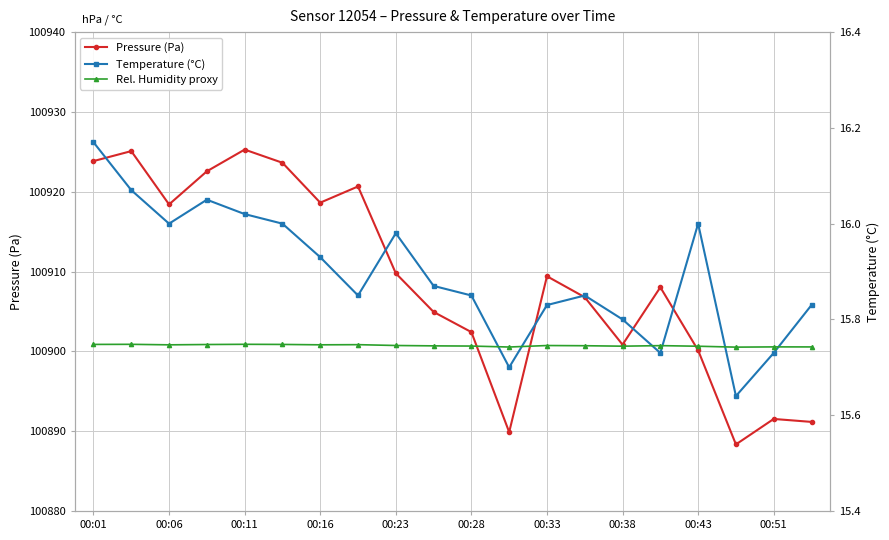

What is the lowest value of the Pressure (Pa) series?

100888.3